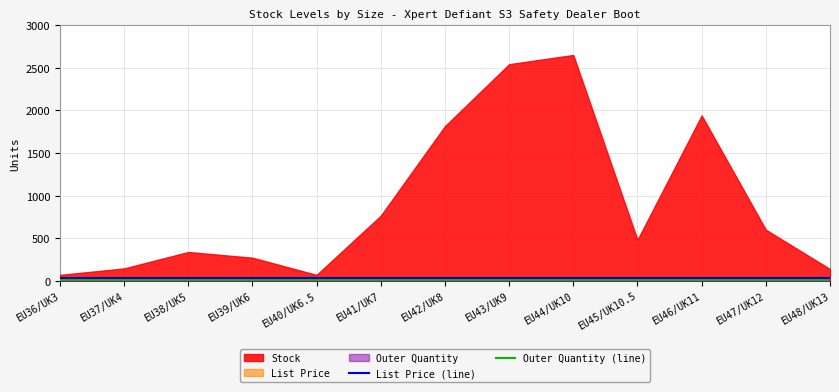

What is the minimum value shown in the chart?

8.0